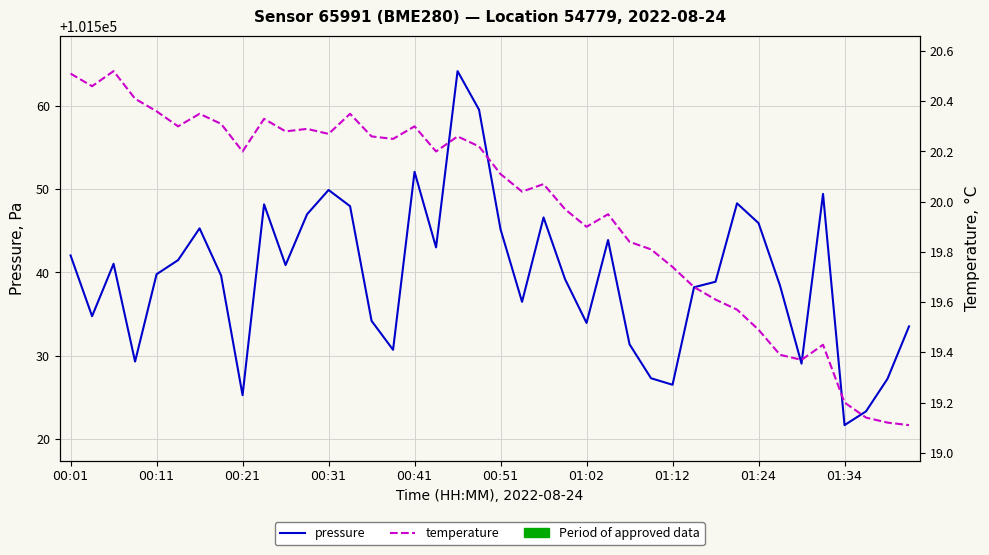

Reading left to right, transcribe all the data shown in this chart.

pressure: 101542.0	101534.8	101541.0	101529.3	101539.8	101541.5	101545.3	101539.6	101525.3	101548.2	101540.9	101547.0	101549.9	101547.9	101534.2	101530.7	101552.1	101543.0	101564.1	101559.5	101545.2	101536.5	101546.6	101539.2	101533.9	101543.9	101531.4	101527.3	101526.5	101538.2	101538.9	101548.3	101545.9	101538.4	101529.1	101549.4	101521.7	101523.3	101527.2	101533.5
temperature: 20.5	20.5	20.5	20.4	20.4	20.3	20.4	20.3	20.2	20.3	20.3	20.3	20.3	20.4	20.3	20.2	20.3	20.2	20.3	20.2	20.1	20.0	20.1	20.0	19.9	19.9	19.8	19.8	19.7	19.7	19.6	19.6	19.5	19.4	19.4	19.4	19.2	19.1	19.1	19.1